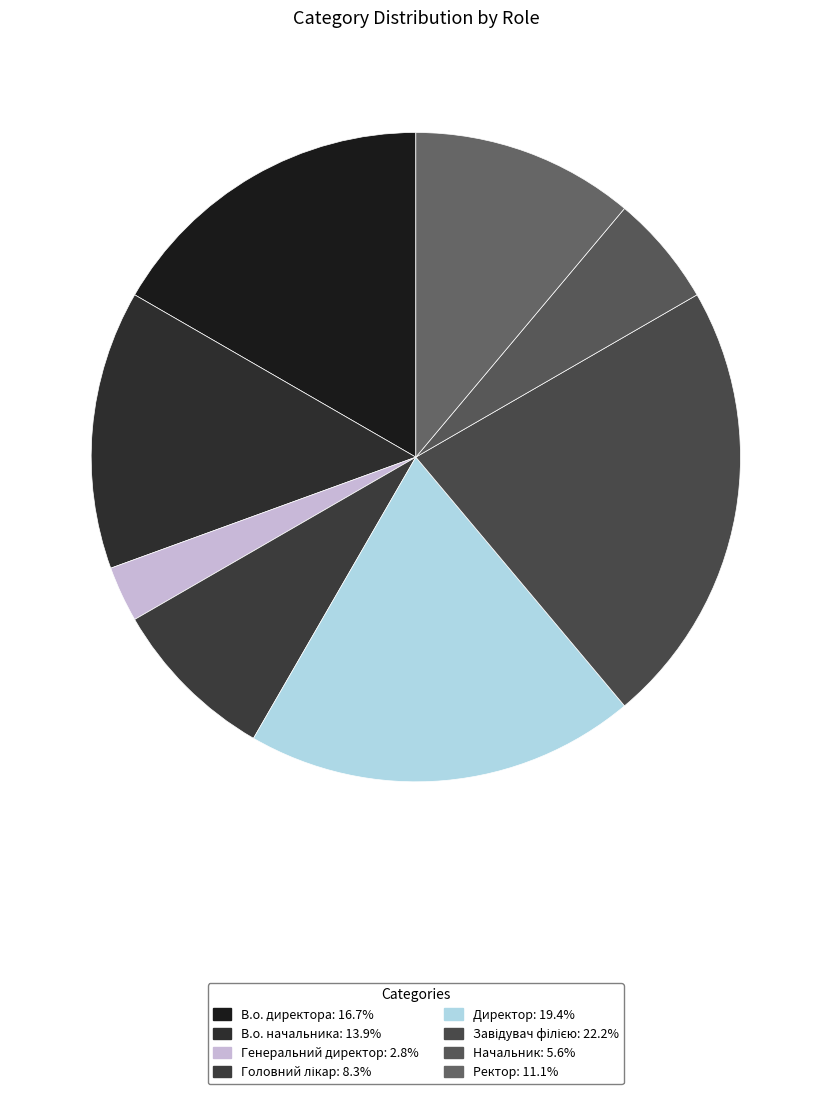

How many slices are in this pie chart?

8